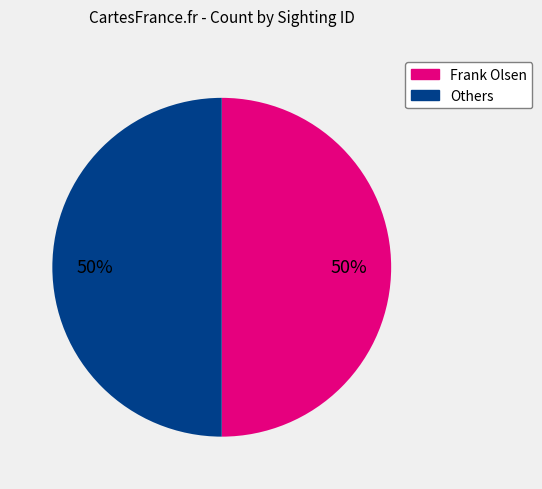

To the nearest percent, what is the average slice percentage?

50%